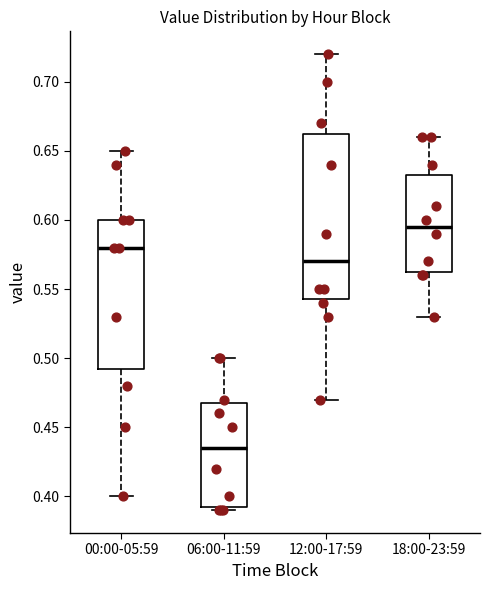

Reading left to right, transcribe this box plot: for each box, give where its median line is, the range the box spans, and where its two whiskers end, as read against the y-axis. The values are not printed on the chart, so give them approximately, as read against the axis.

00:00-05:59: median 0.580, box 0.495 to 0.600, whiskers 0.400 to 0.650
06:00-11:59: median 0.435, box 0.395 to 0.470, whiskers 0.390 to 0.500
12:00-17:59: median 0.570, box 0.545 to 0.665, whiskers 0.470 to 0.720
18:00-23:59: median 0.595, box 0.565 to 0.635, whiskers 0.530 to 0.660